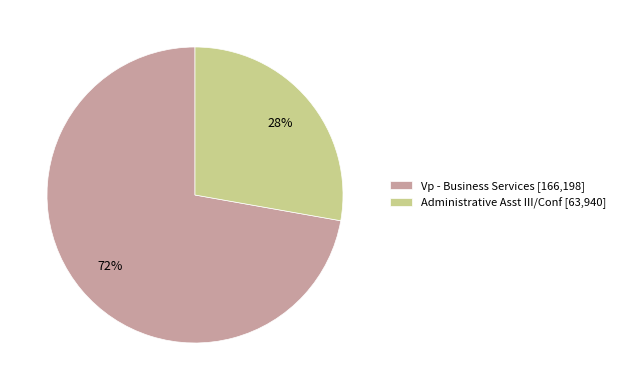

Combined, do Vp - Business Services [166,198] and Administrative Asst III/Conf [63,940] account for over 50%?

Yes